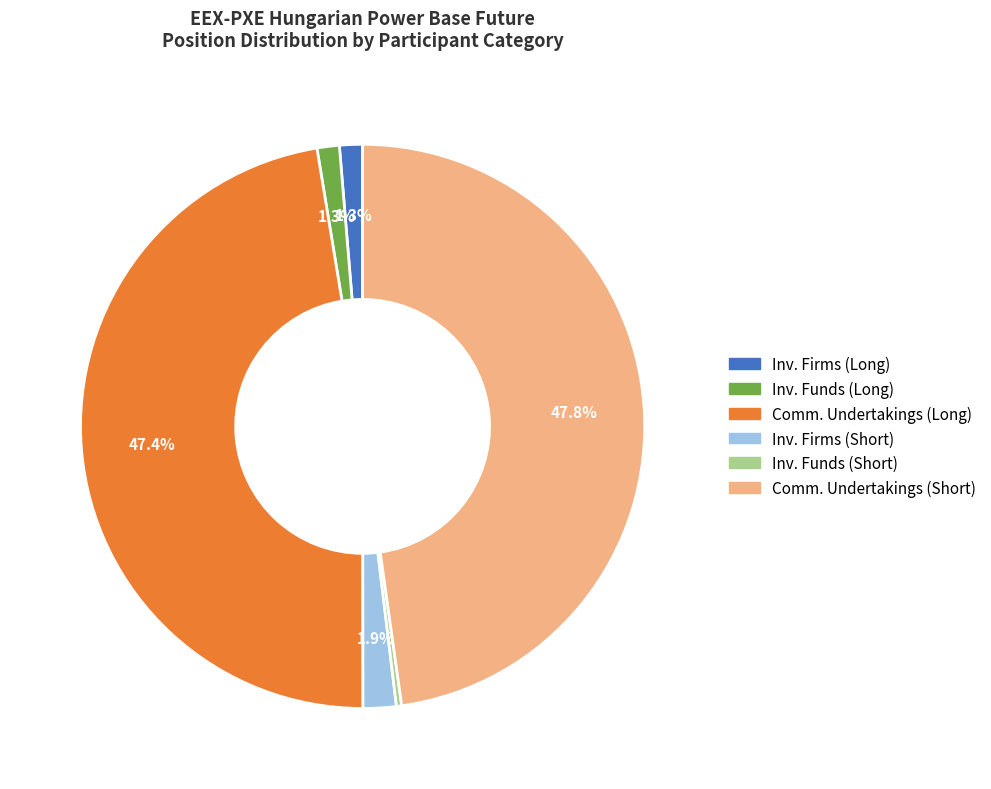

Is there a majority slice in this chart?

No